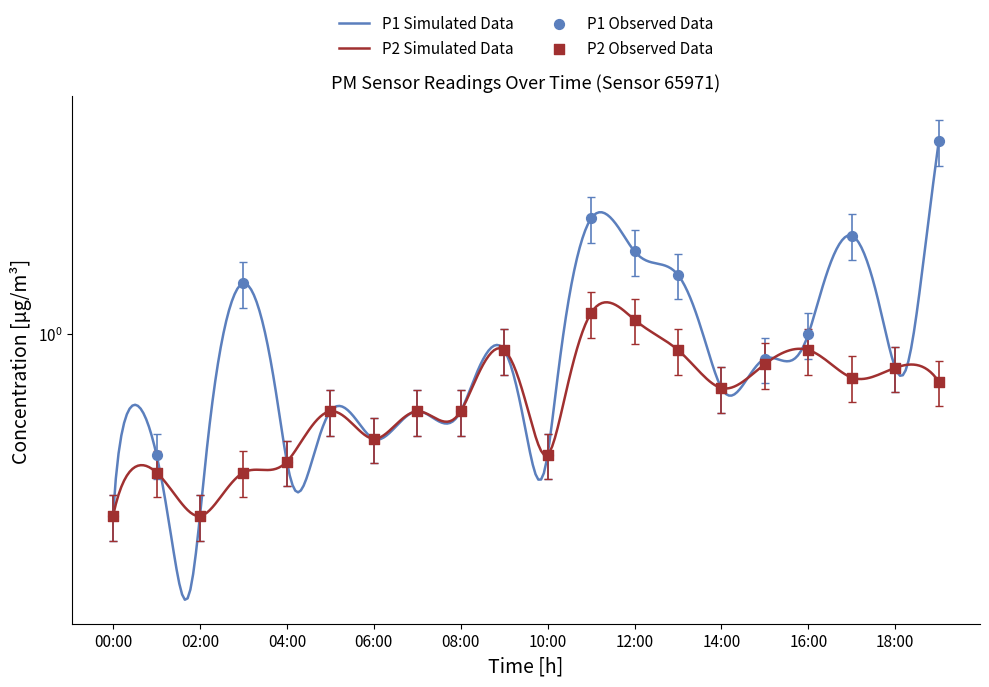

Which series has the largest total across all categories?

P1